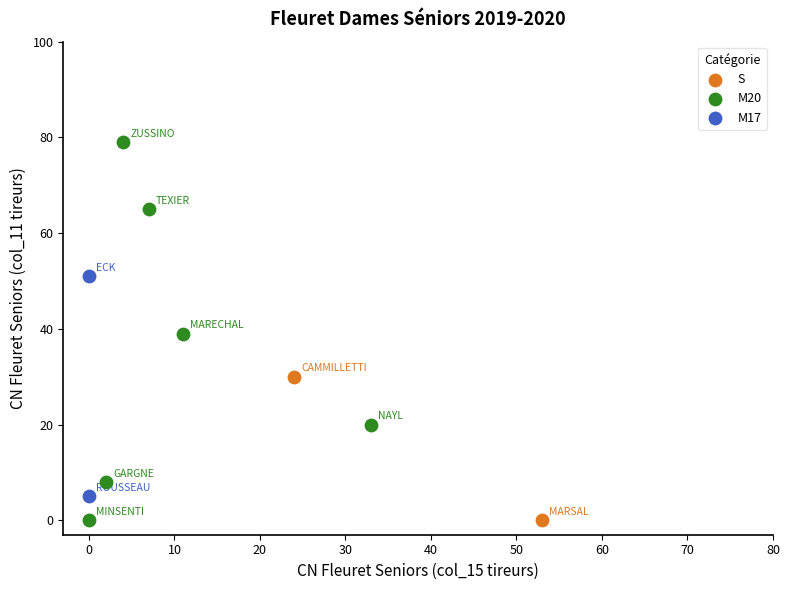

What are all the series names shown in the legend?

S, M20, M17